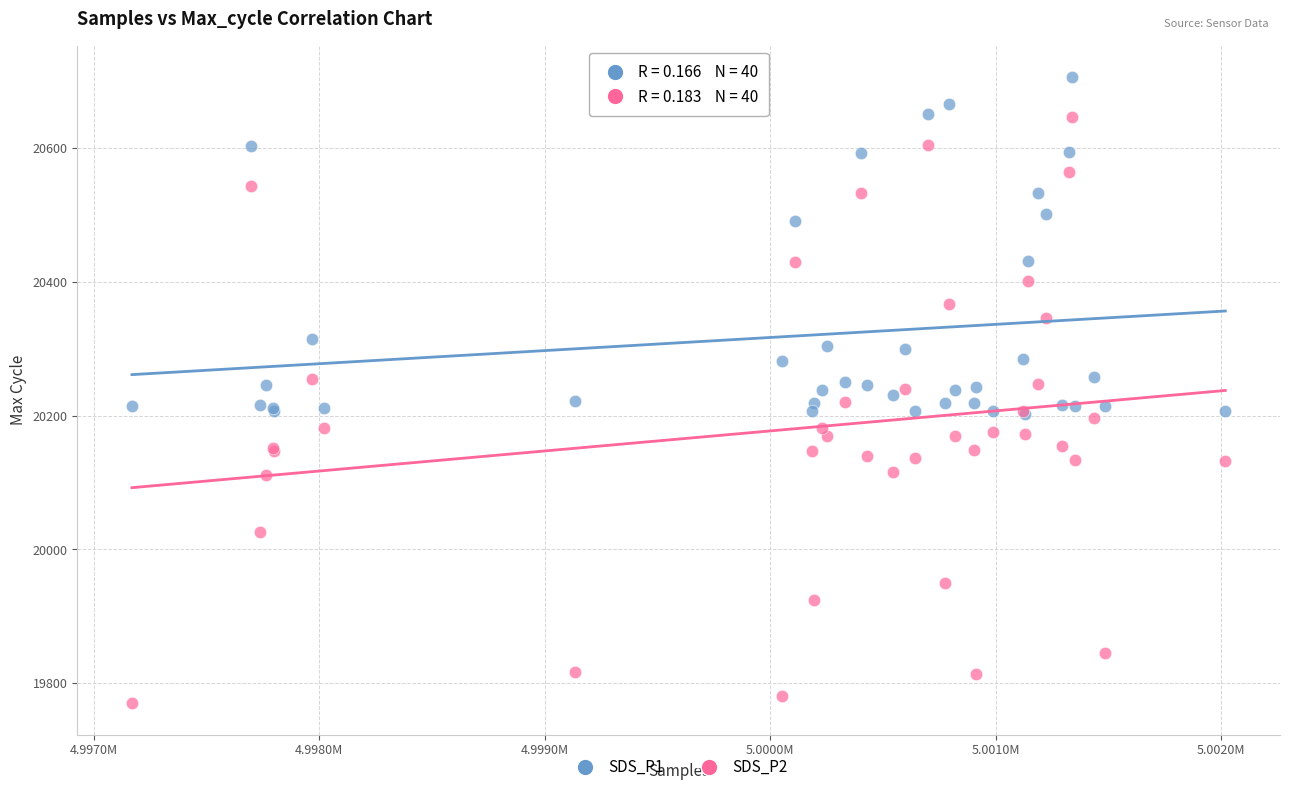

Which series contains the lowest Y value?

SDS_P2